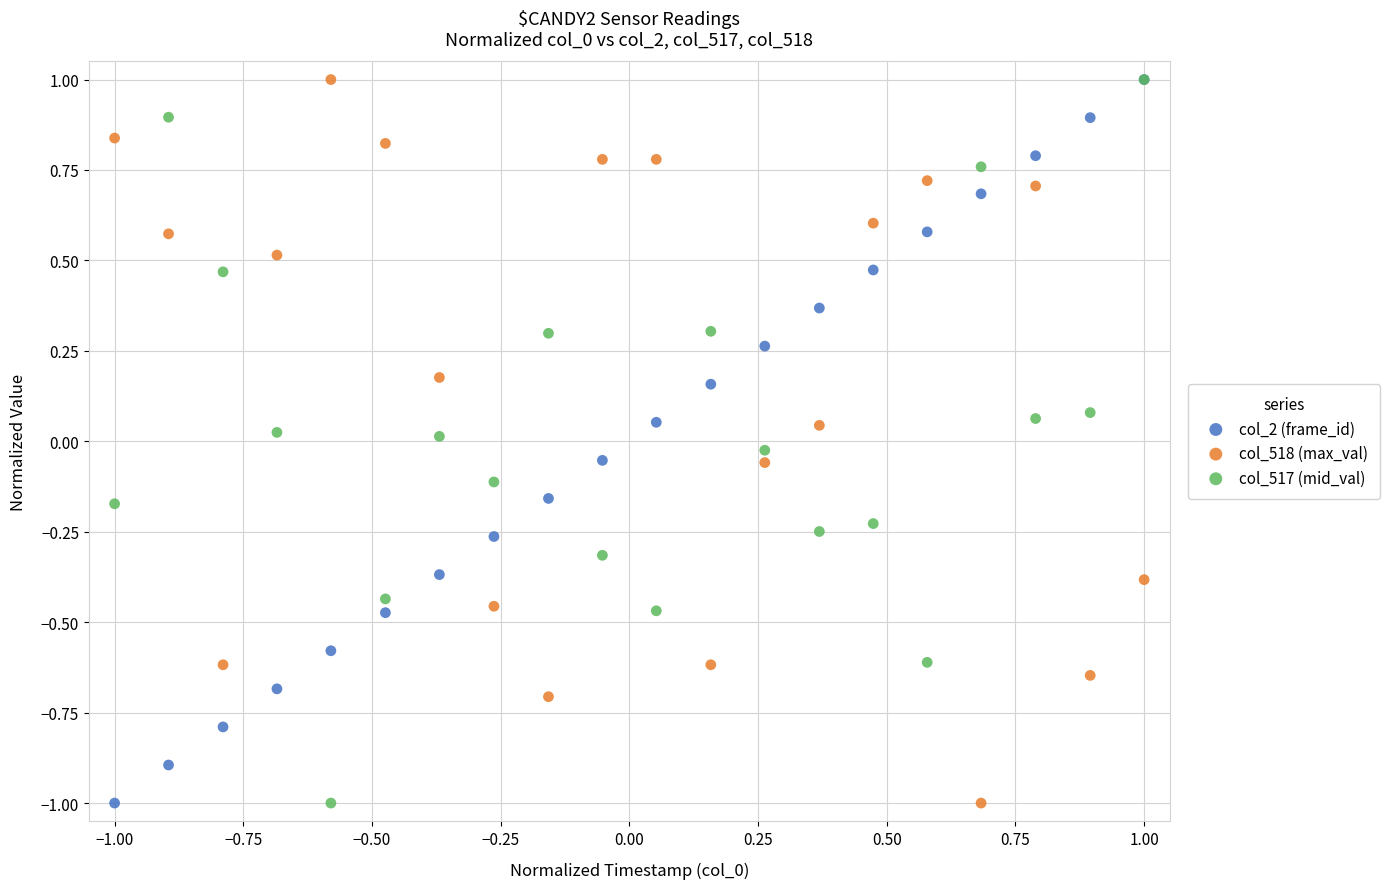

What are all the series names shown in the legend?

col_2 (frame_id), col_518 (max_val), col_517 (mid_val)